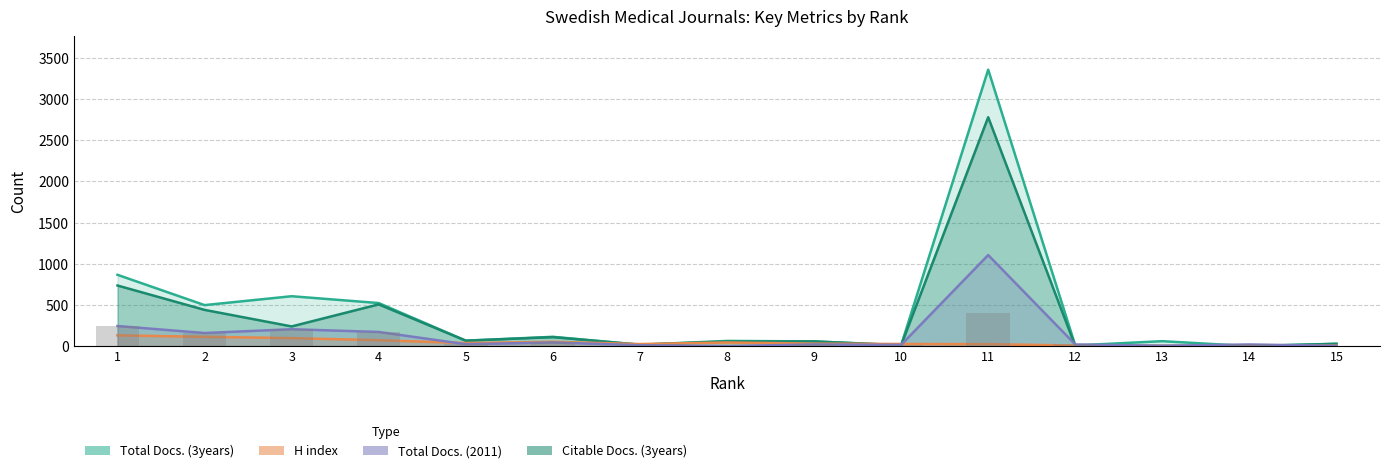

At which label is H index closest to 65?

4